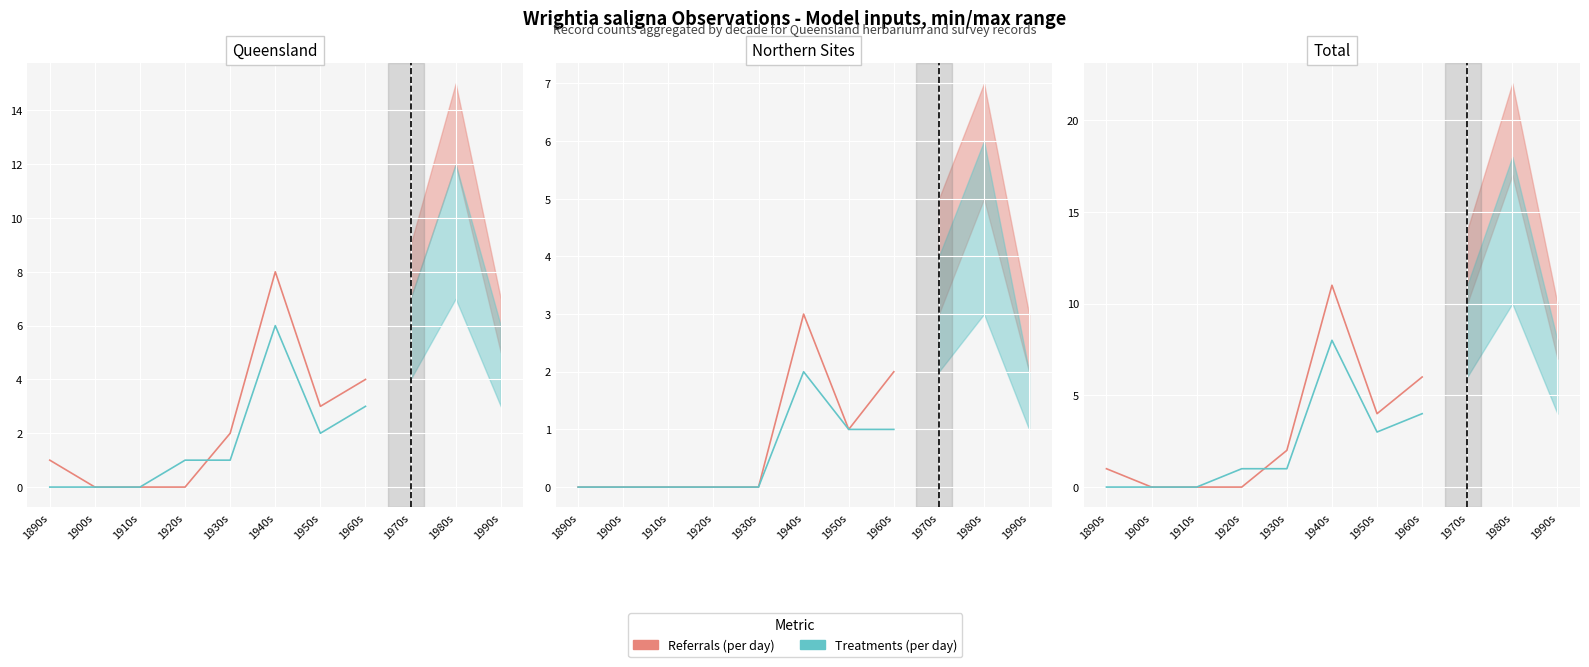

List the labels in order of Referrals (per day) value, smallest first.

1900s, 1910s, 1920s, 1890s, 1930s, 1950s, 1960s, 1940s